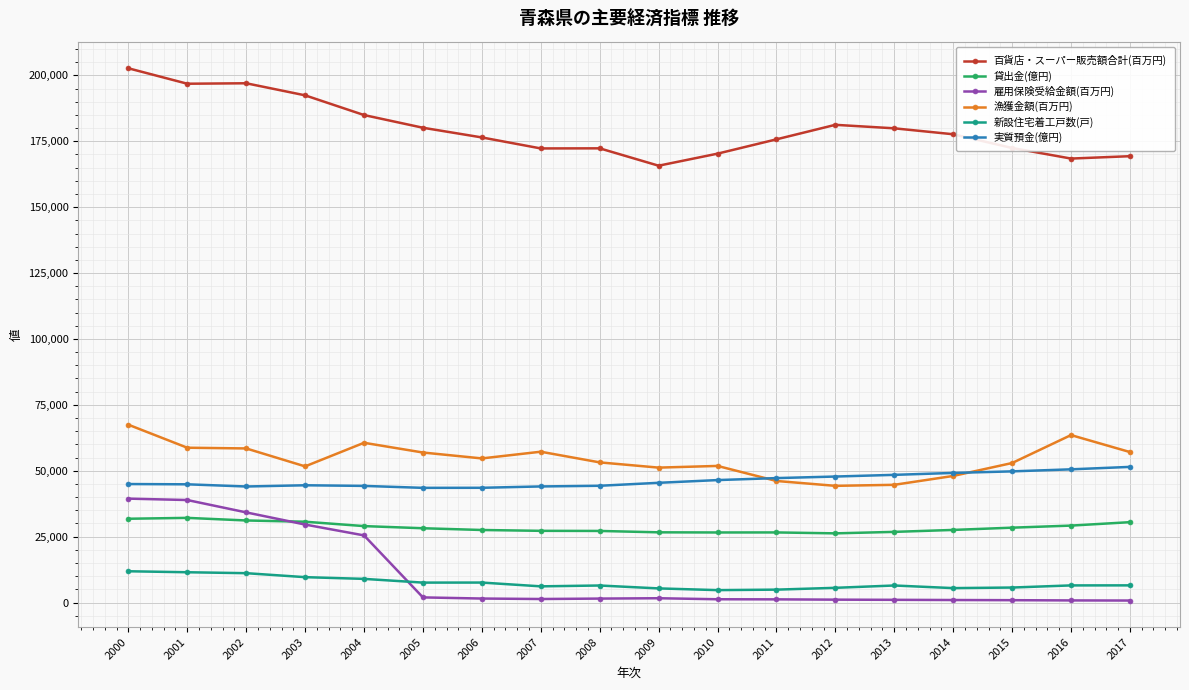

True or false: 漁獲金額(百万円) and 百貨店・スーパー販売額合計(百万円) cross at least once.

False